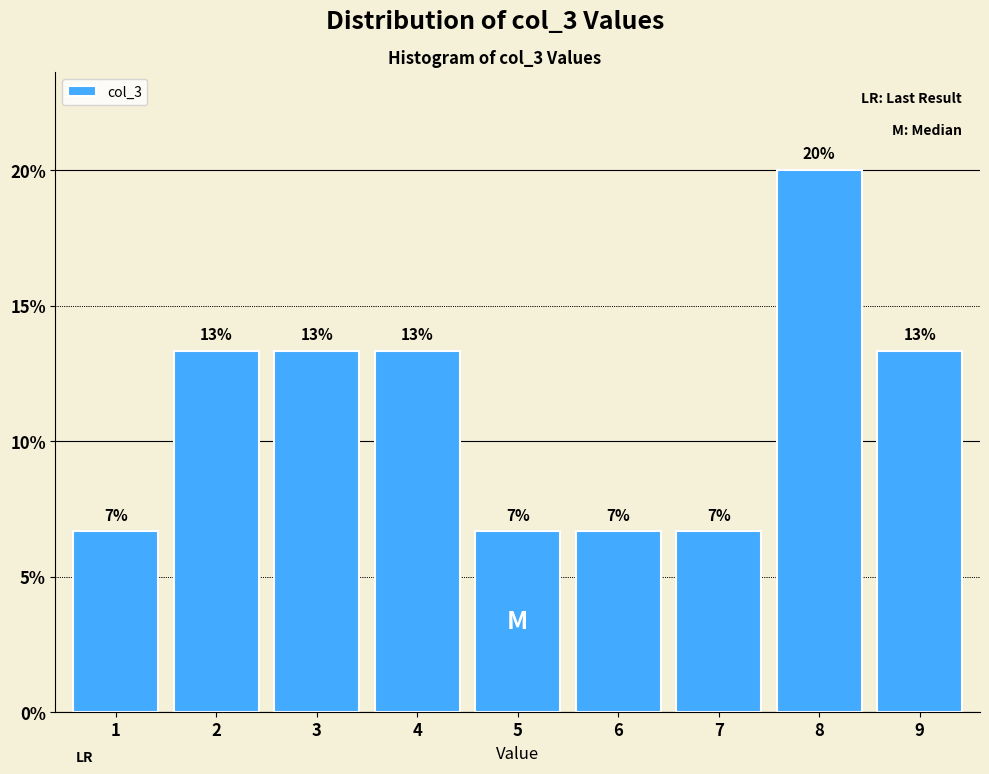

How many bars are there in total?

9